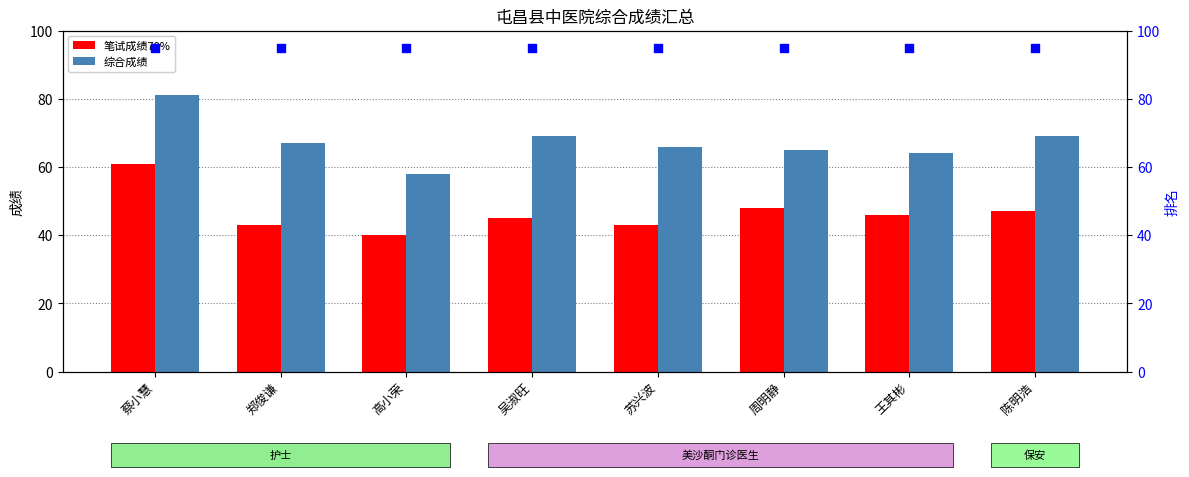

What is the total value across all series at 吴淑旺?

209